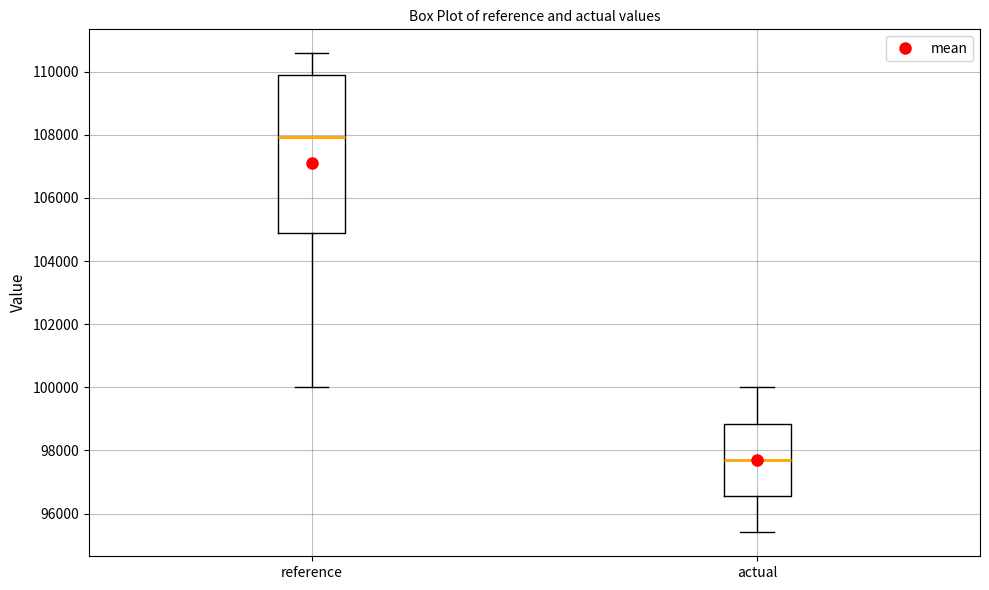

Reading left to right, read every box against the y-axis: the position of its median line, the range the box covers, and the ends of its whiskers. The values are not printed on the chart, so give them approximately, as read against the axis.

reference: median 108000, box 104800 to 109800, whiskers 100000 to 110600
actual: median 97800, box 96600 to 98800, whiskers 95400 to 100000